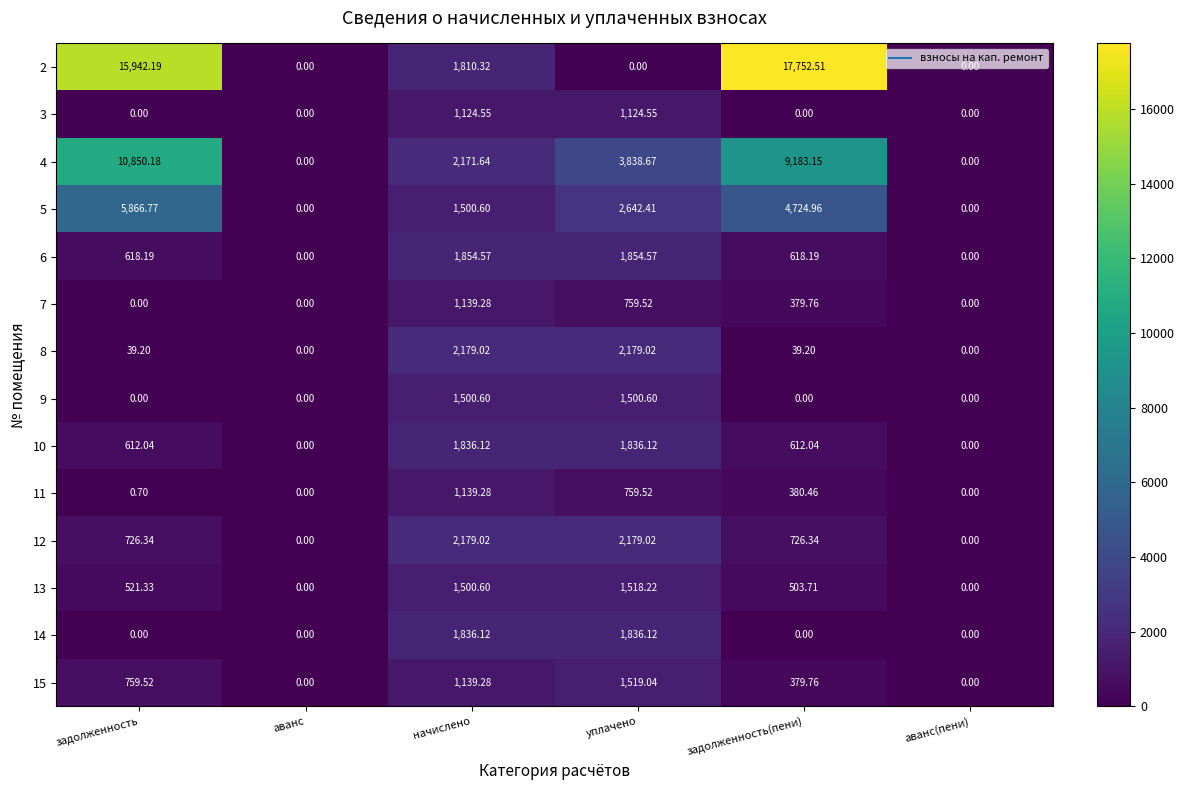

Count the number of data series in this chart.

14